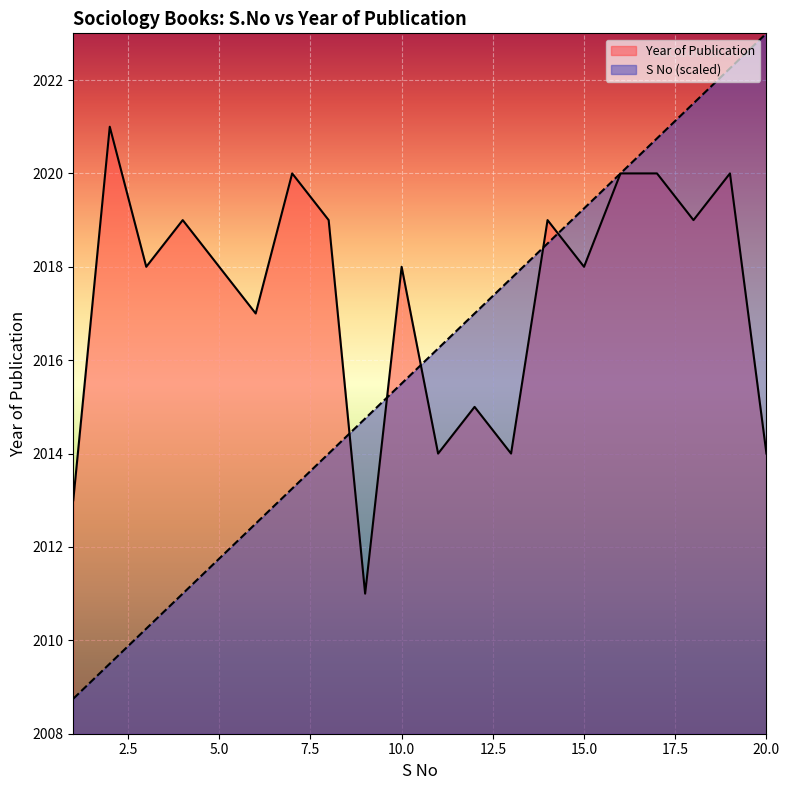

Which series has the widest spread of values?

S No (scaled)